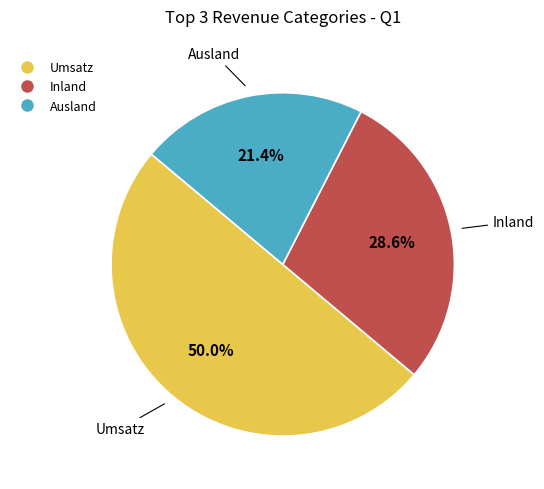

Does Ausland represent more than half of the total?

No